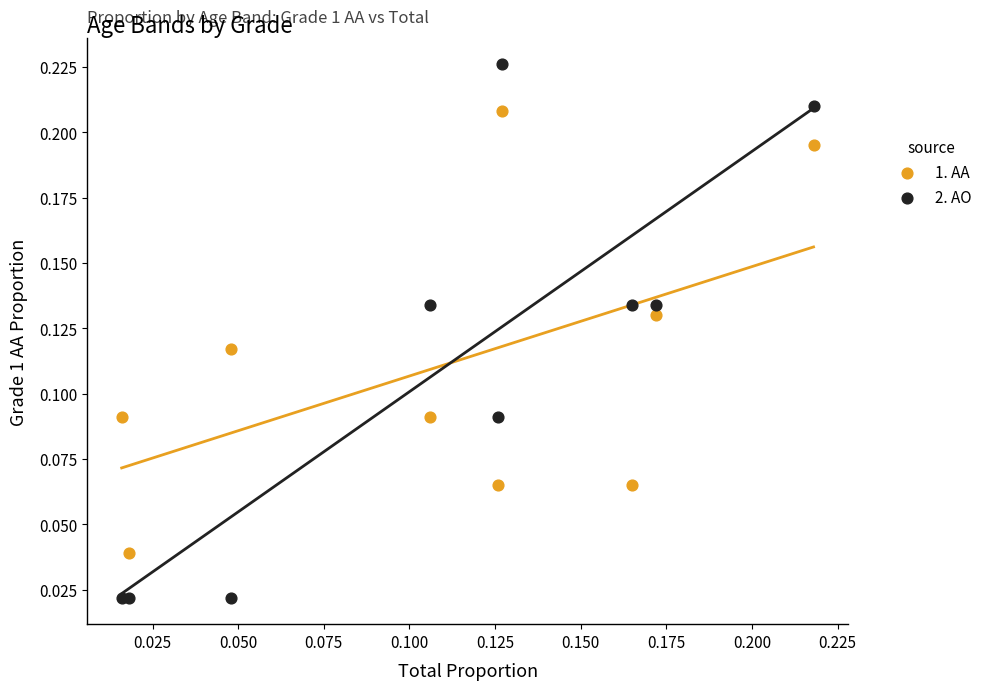

Which series reaches the minimum Y coordinate?

2. AO